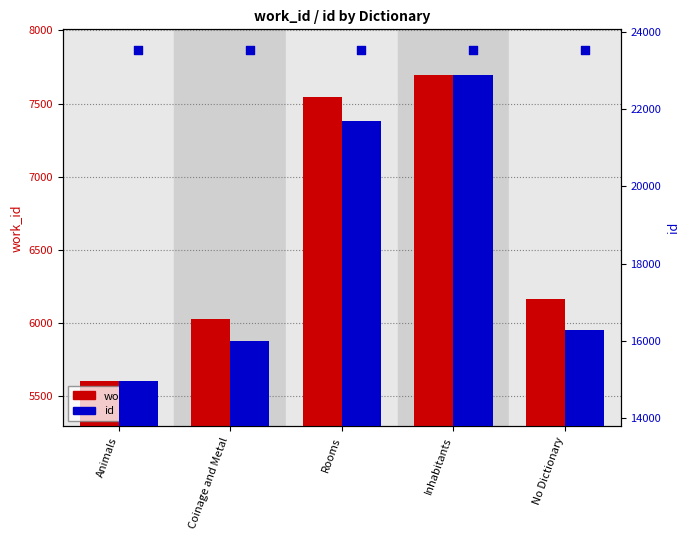

Which series contains the highest Y value?

id